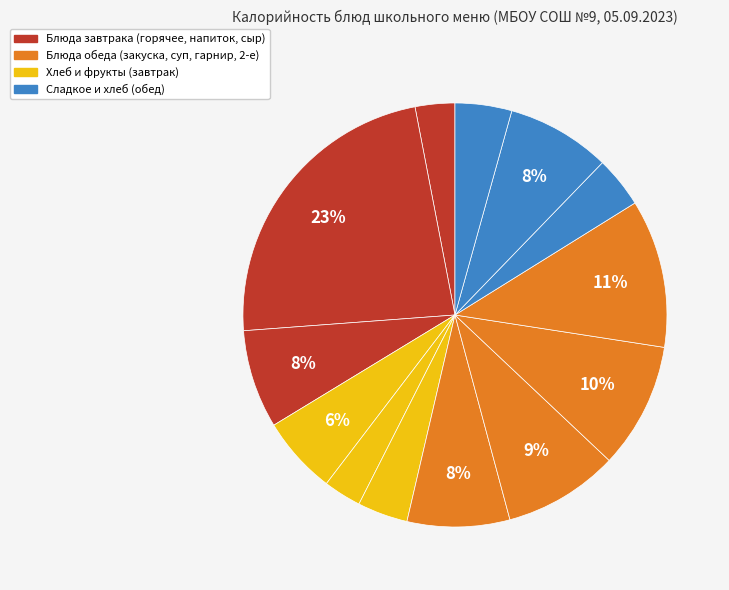

Does any single category account for the majority?

No